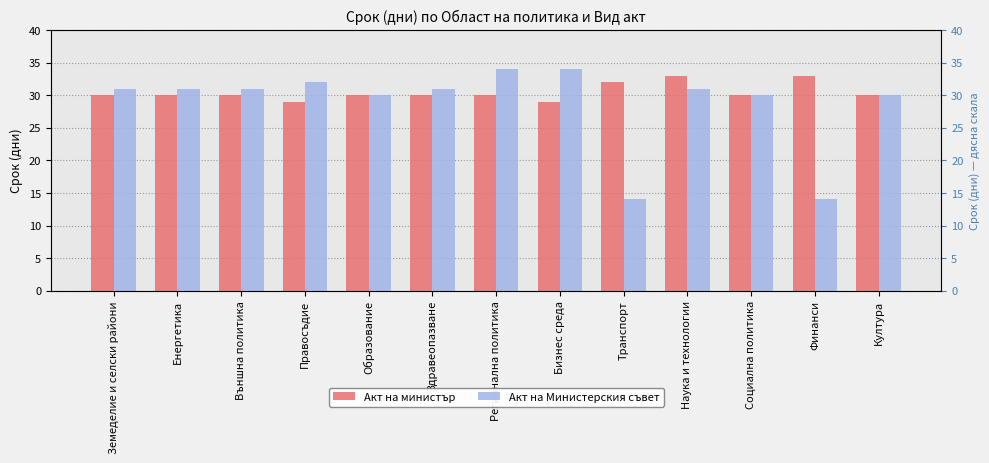

At Регионална политика, list the series in order from largest to smallest.

Акт на Министерския съвет, Акт на министър